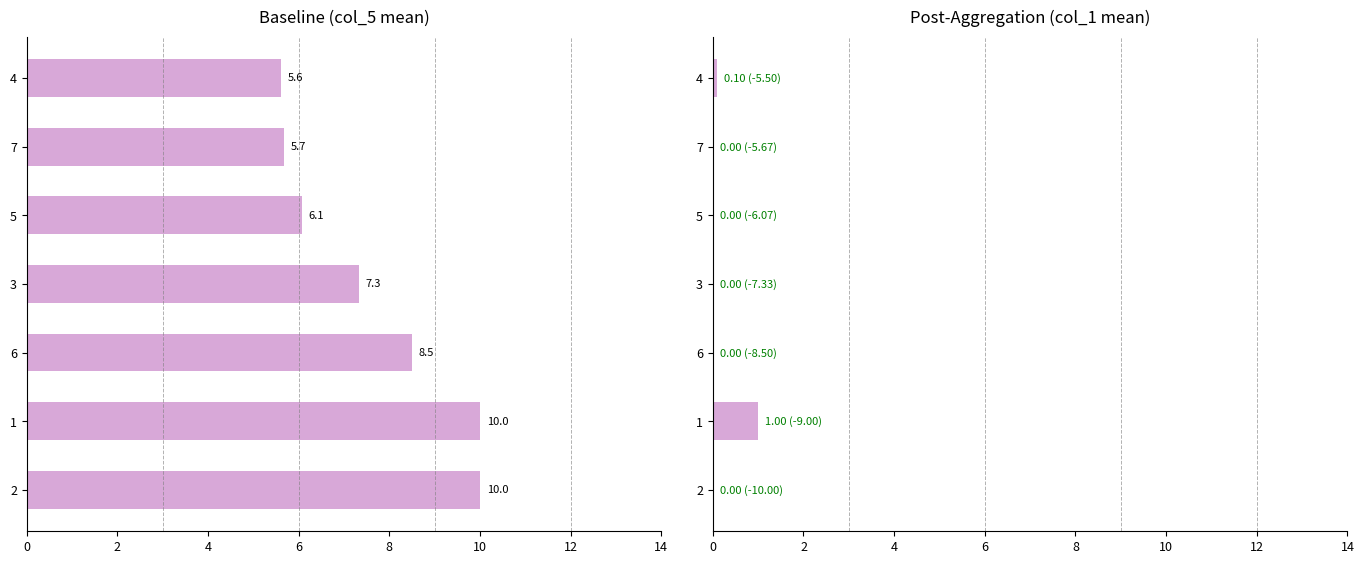

Are the bars horizontal?

Yes